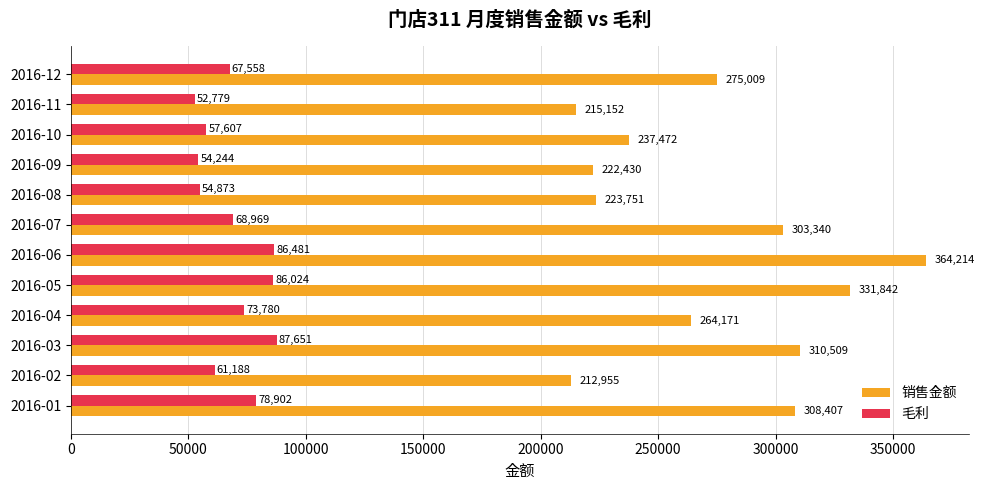

The 销售金额 series shows 215152.2 at 2016-11. True or false?

True